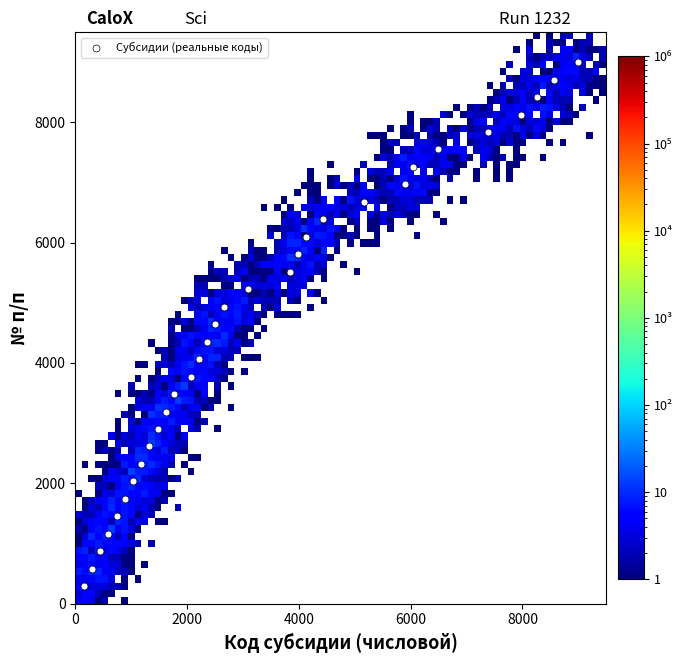

What is the range of Y values (max minus min)?

8709.7